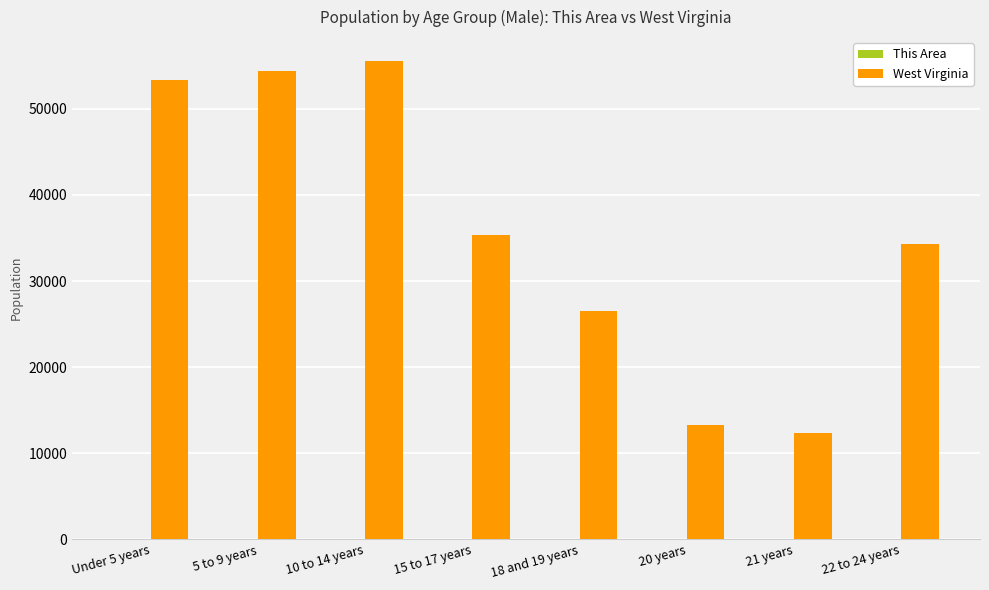

What is the difference between the West Virginia values at 22 to 24 years and Under 5 years?

19004